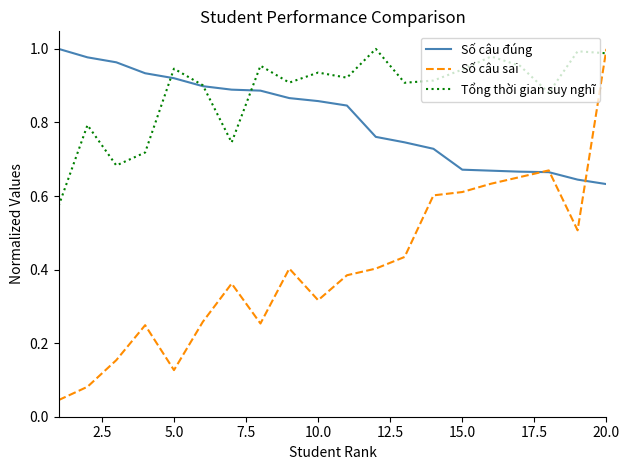

Which series has the widest spread of values?

Số câu sai